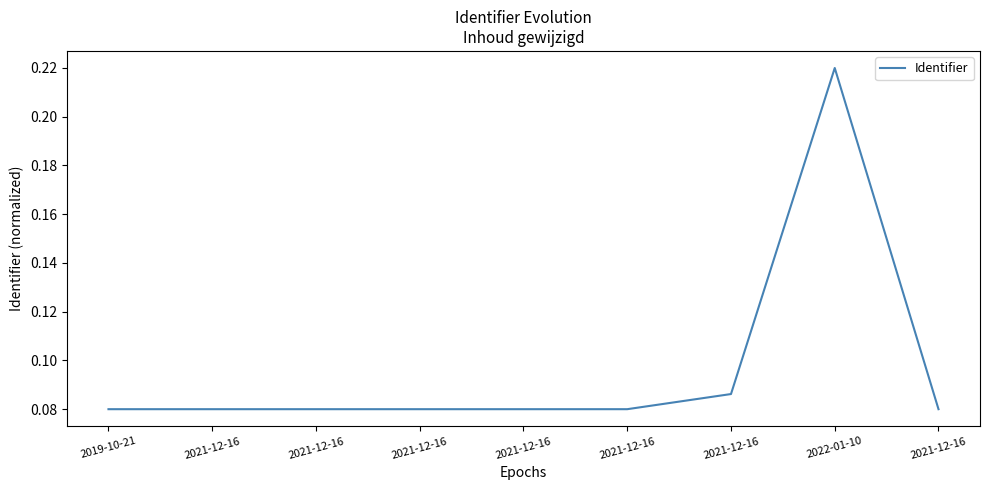

How many lines are shown in the chart?

1